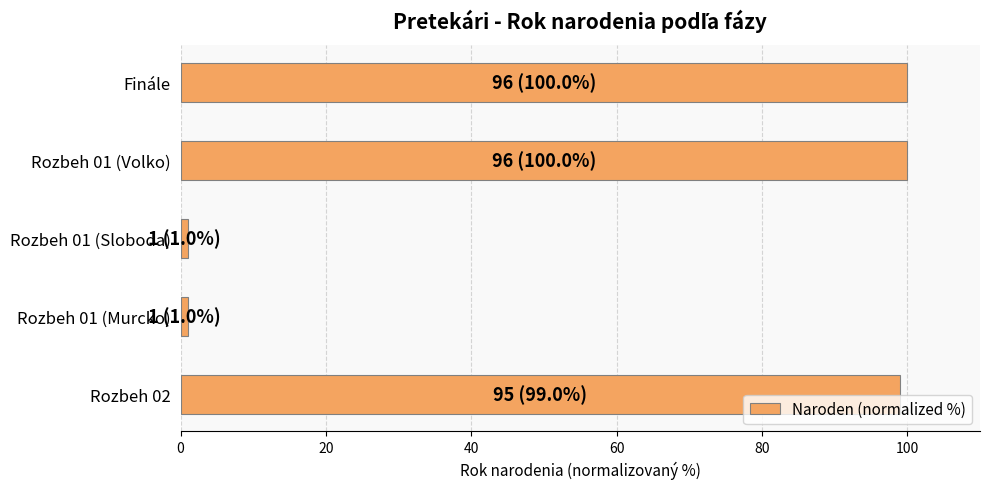

What is the difference between the maximum and minimum values?

99.0